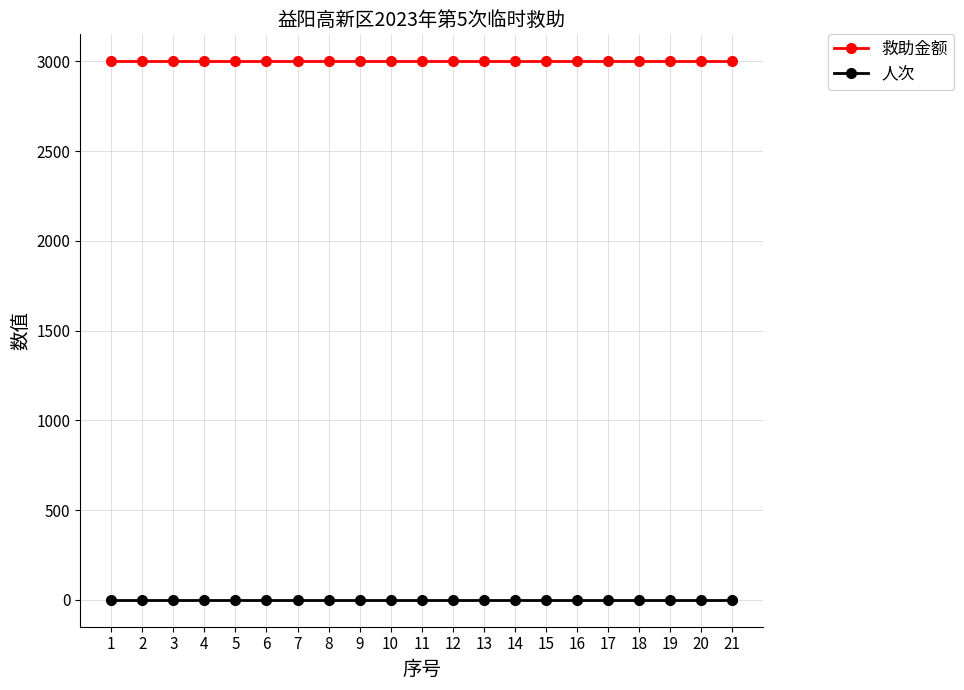

Is it true that 人次 equals 1 at 12?

True